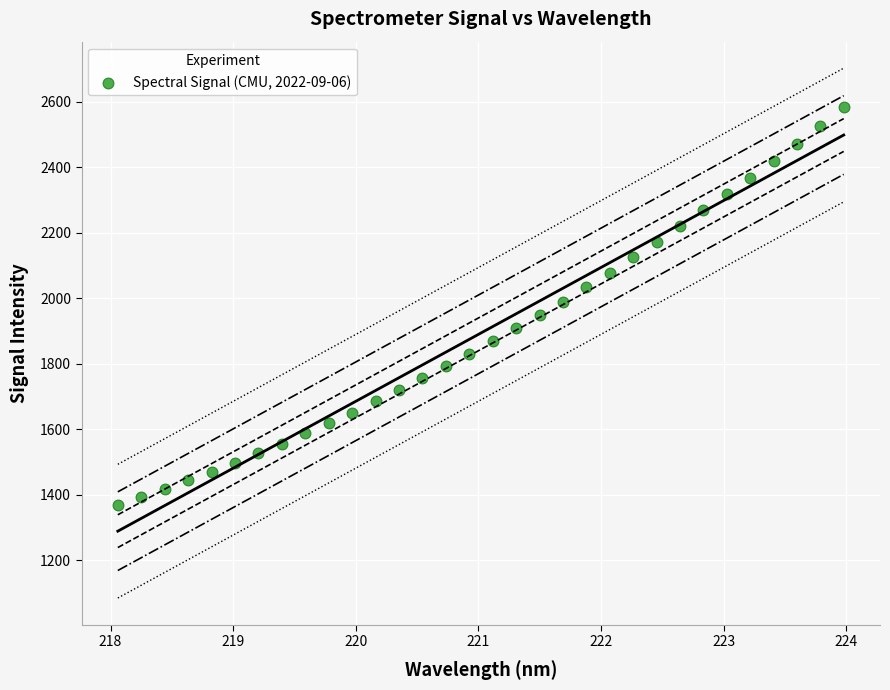

What is the range of X values (max minus min)?

5.9